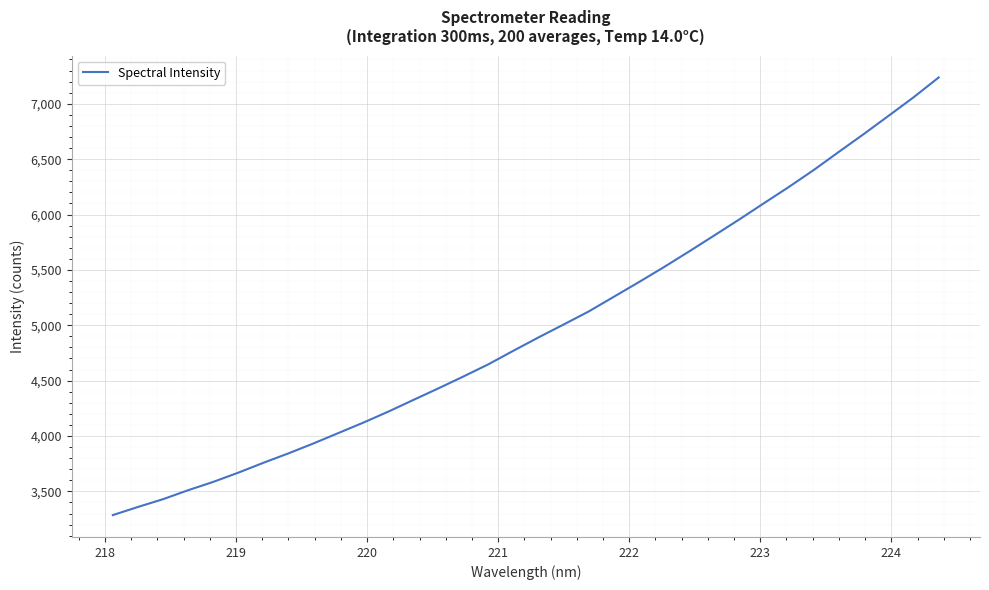

How many values are below 4890?

17